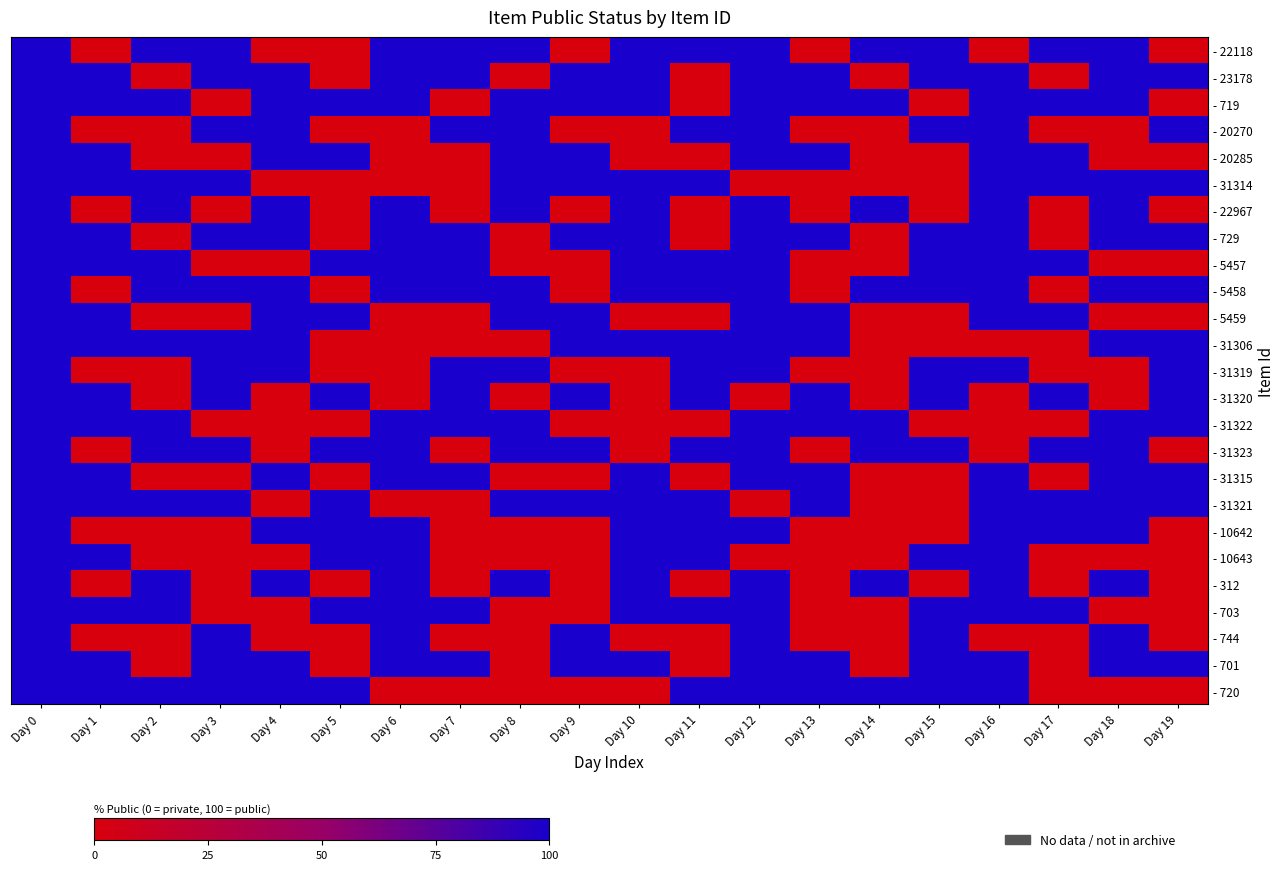

Rank the series by their maximum value, from highest to lowest.

- 22118, - 23178, - 719, - 20270, - 20285, - 31314, - 22967, - 729, - 5457, - 5458, - 5459, - 31306, - 31319, - 31320, - 31322, - 31323, - 31315, - 31321, - 10642, - 10643, - 312, - 703, - 744, - 701, - 720